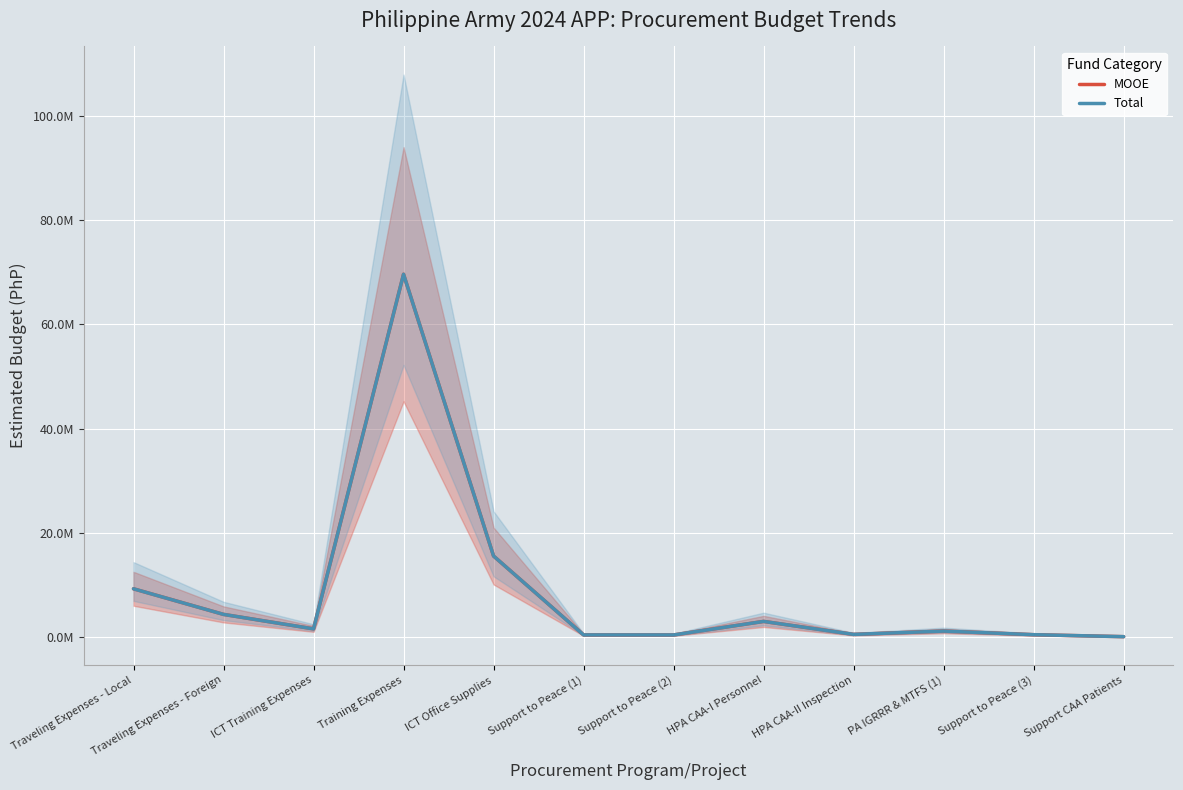

What is the difference between the maximum and minimum values in the Total series?

69515240.0